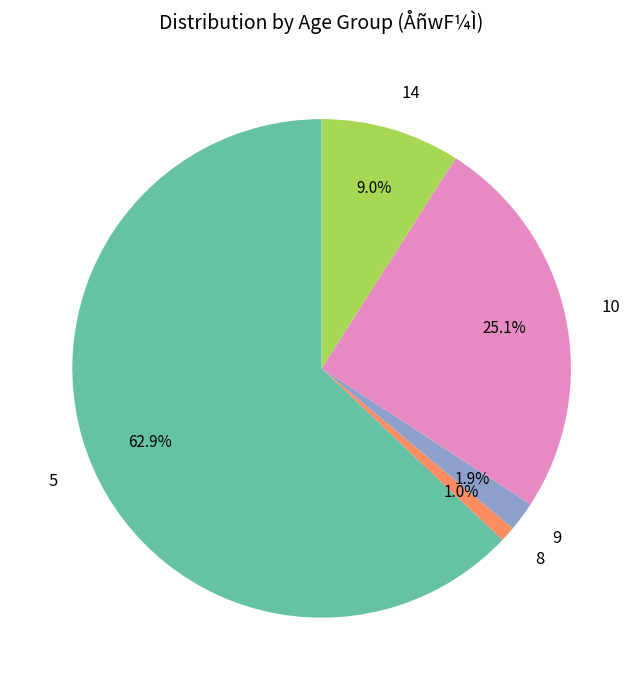

Does any single category account for the majority?

Yes